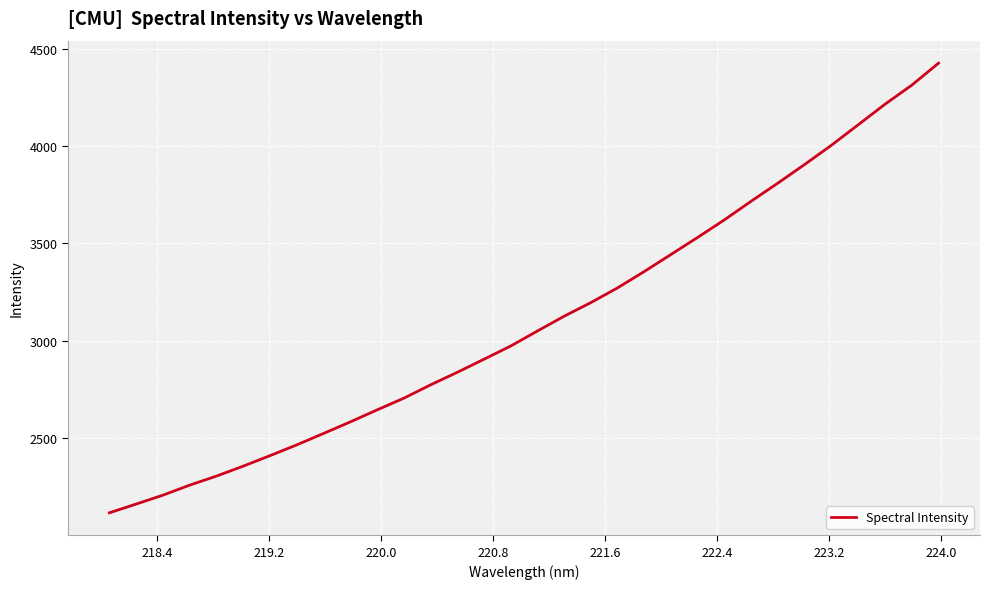

What is the greatest value displayed?

4425.2